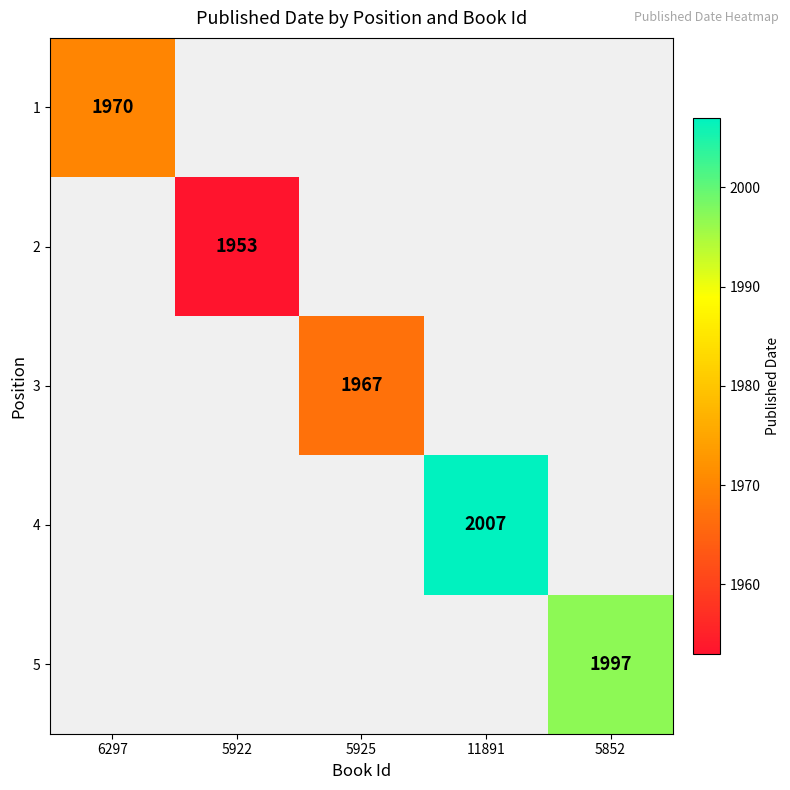

How many series are shown in this chart?

5